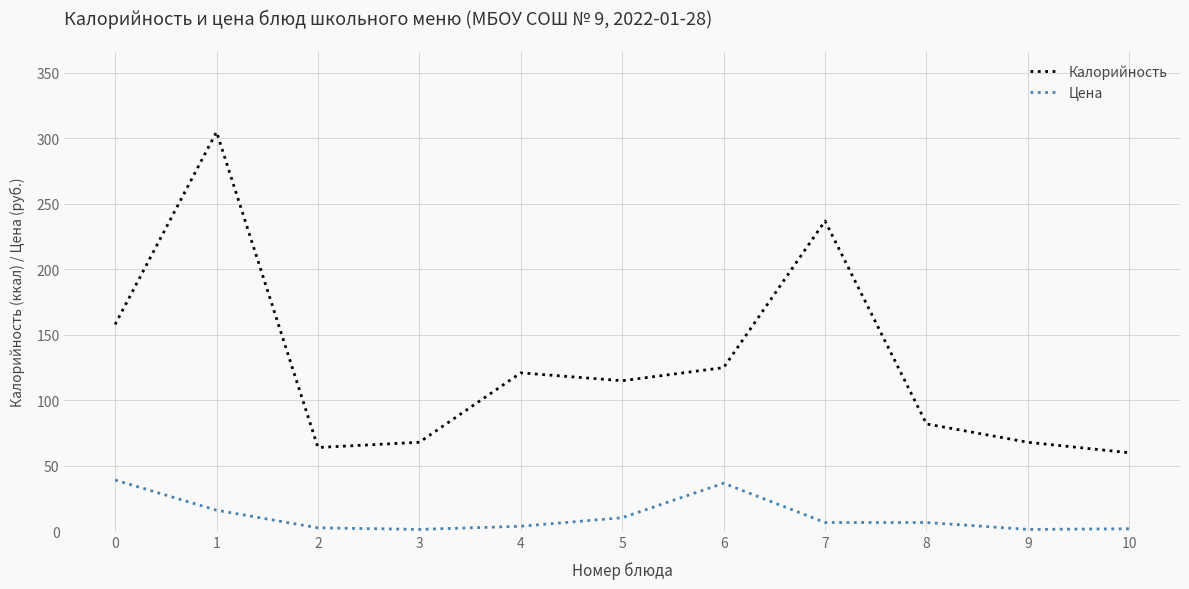

True or false: Калорийность and Цена cross at least once.

False